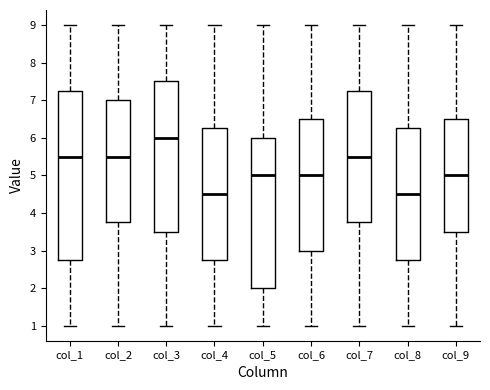

Reading left to right, transcribe this box plot: for each box, give where its median line is, the range the box spans, and where its two whiskers end, as read against the y-axis. The values are not printed on the chart, so give them approximately, as read against the axis.

col_1: median 5.5, box 2.8 to 7.3, whiskers 1.0 to 9.0
col_2: median 5.5, box 3.8 to 7.0, whiskers 1.0 to 9.0
col_3: median 6.0, box 3.5 to 7.5, whiskers 1.0 to 9.0
col_4: median 4.5, box 2.8 to 6.3, whiskers 1.0 to 9.0
col_5: median 5.0, box 2.0 to 6.0, whiskers 1.0 to 9.0
col_6: median 5.0, box 3.0 to 6.5, whiskers 1.0 to 9.0
col_7: median 5.5, box 3.8 to 7.3, whiskers 1.0 to 9.0
col_8: median 4.5, box 2.8 to 6.3, whiskers 1.0 to 9.0
col_9: median 5.0, box 3.5 to 6.5, whiskers 1.0 to 9.0